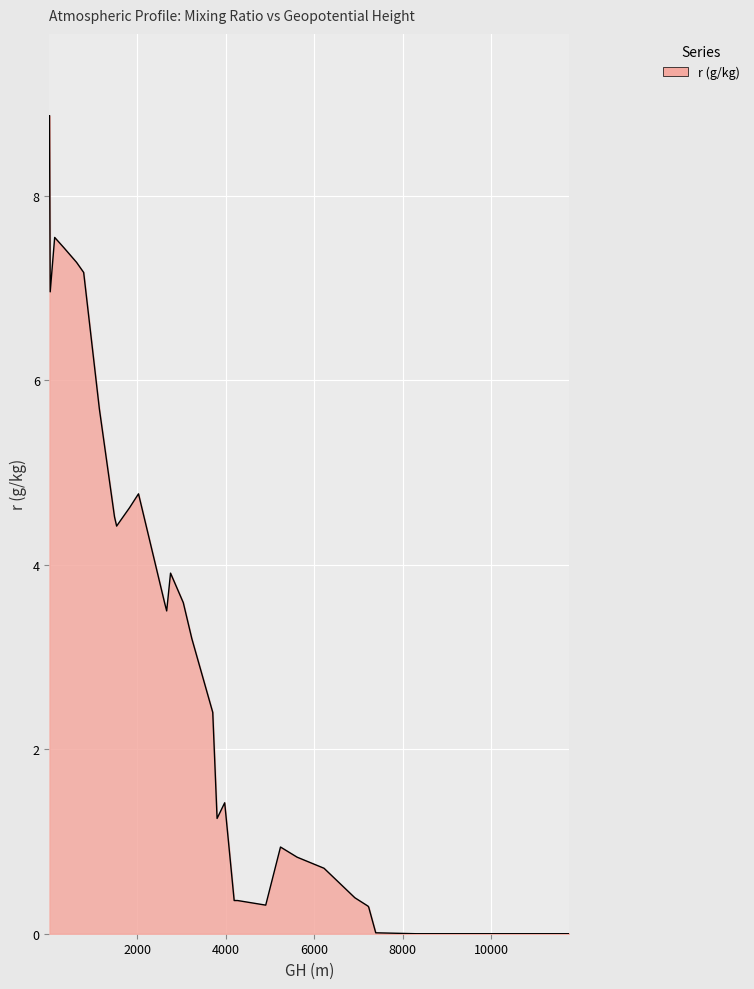

What is the difference between the maximum and minimum values?

8.9